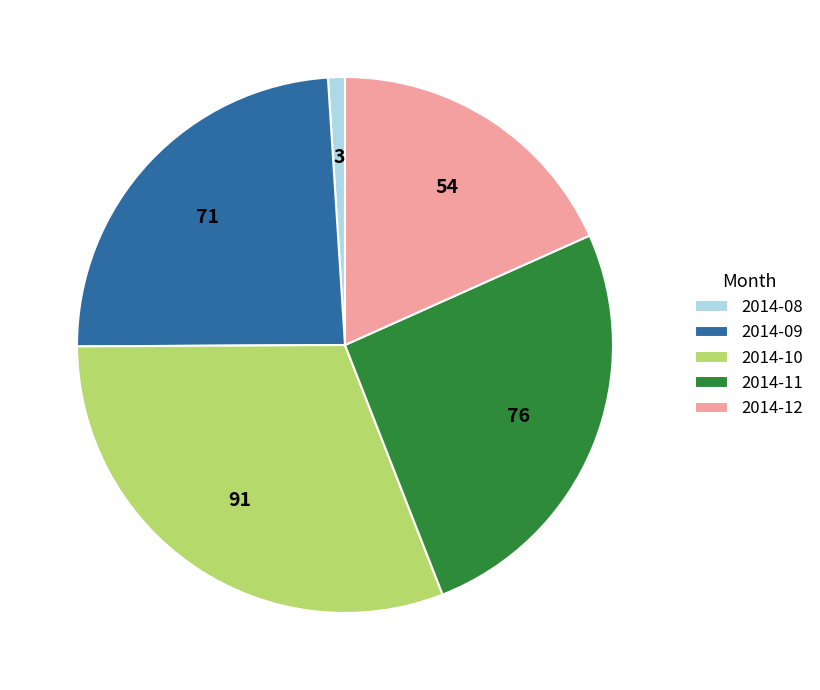

Does 2014-11 account for over 50% of the chart?

No